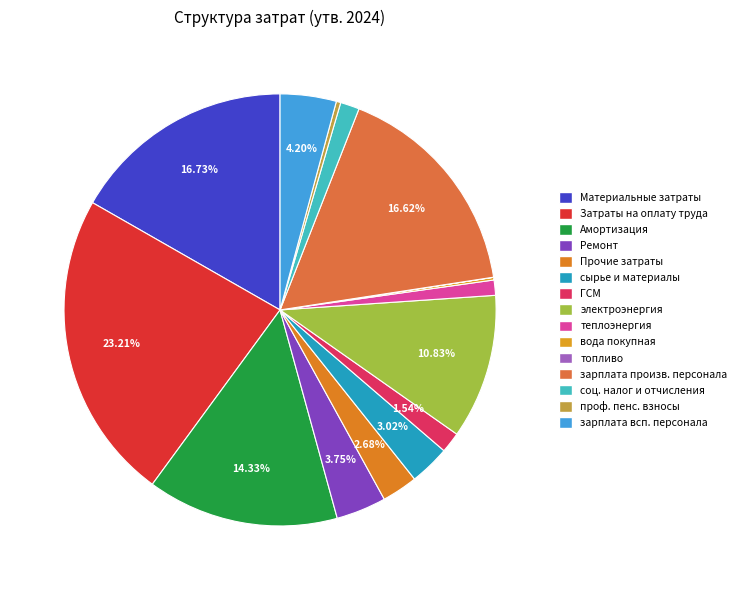

Rank the categories by value from highest to lowest.

Затраты на оплату труда, Материальные затраты, заработная плата произв. персонала, Амортизация, электроэнергия, заработная плата всп. персонала, Ремонт, сырье и материалы, Прочие затраты, ГСМ, социальный налог и соц.отчисления, теплоэнергия, обяз. професс. пенсионные взносы, вода покупная, топливо